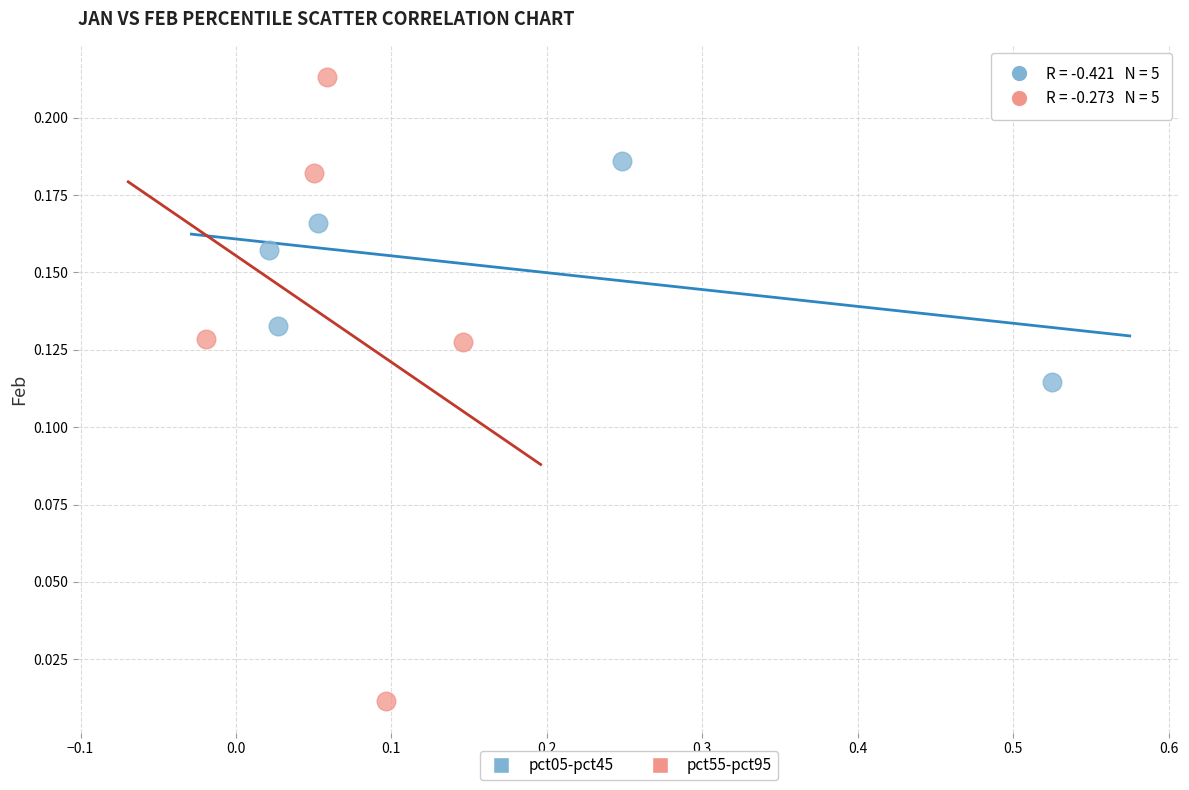

What are all the series names shown in the legend?

pct05-pct45, pct55-pct95